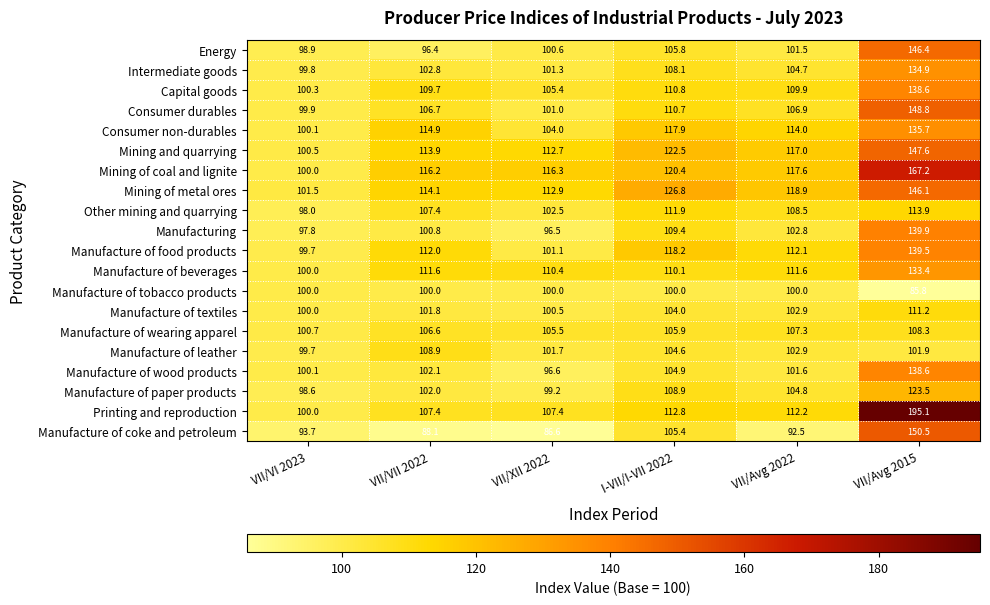

What is the sum of the Mining of metal ores values at I-VII/I-VII 2022 and VII/XII 2022?

239.7